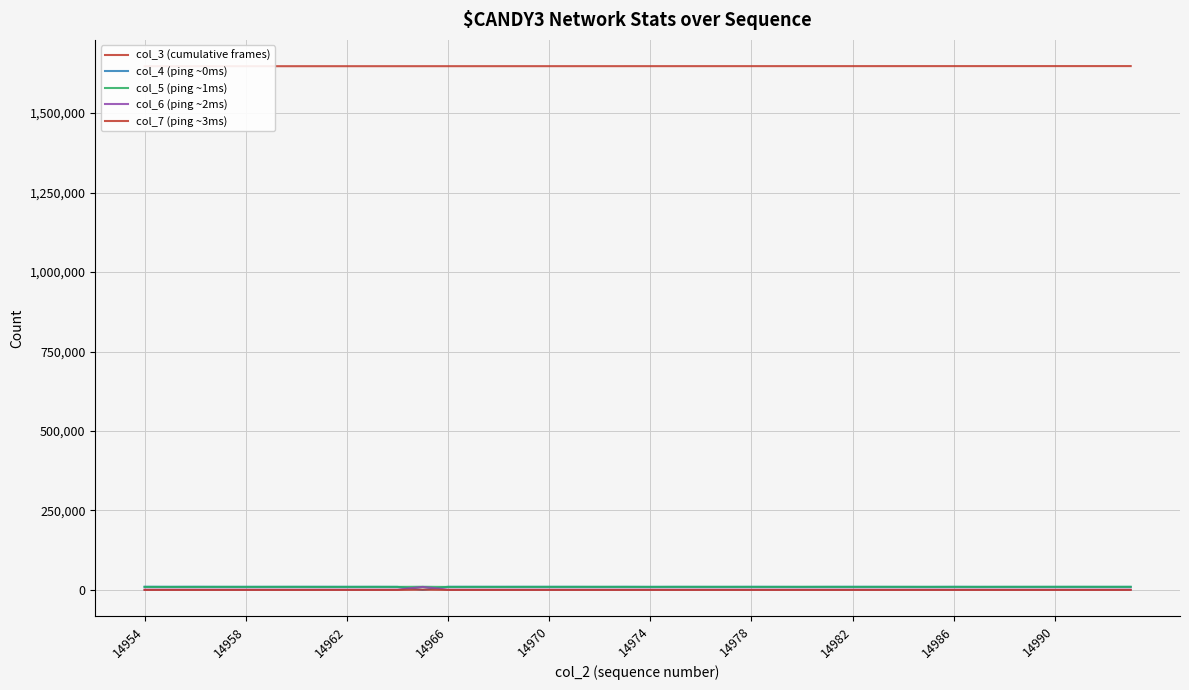

The col_7 (ping ~3ms) series shows 48 at 23. True or false?

False